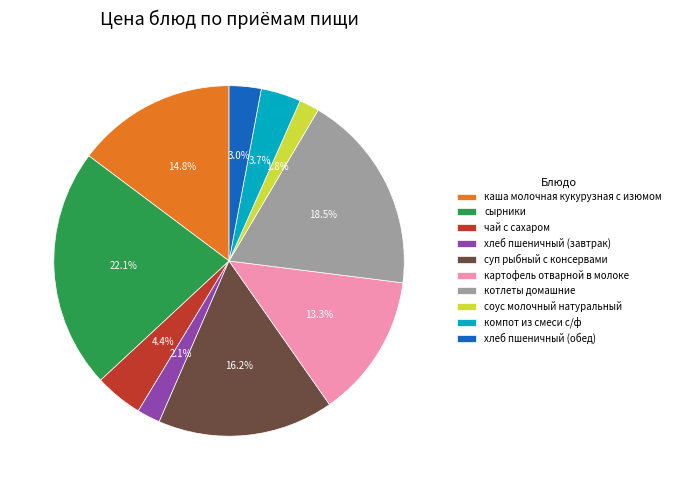

What is the ratio of the value at чай с сахаром to the value at компот из смеси с/ф?

1.2